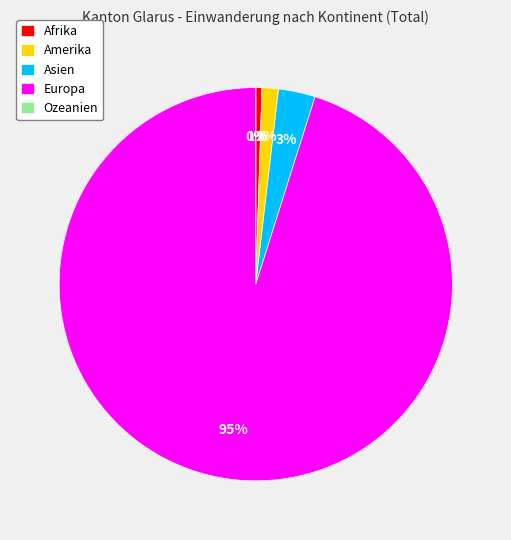

Is the sum of Europa and Afrika greater than half?

Yes